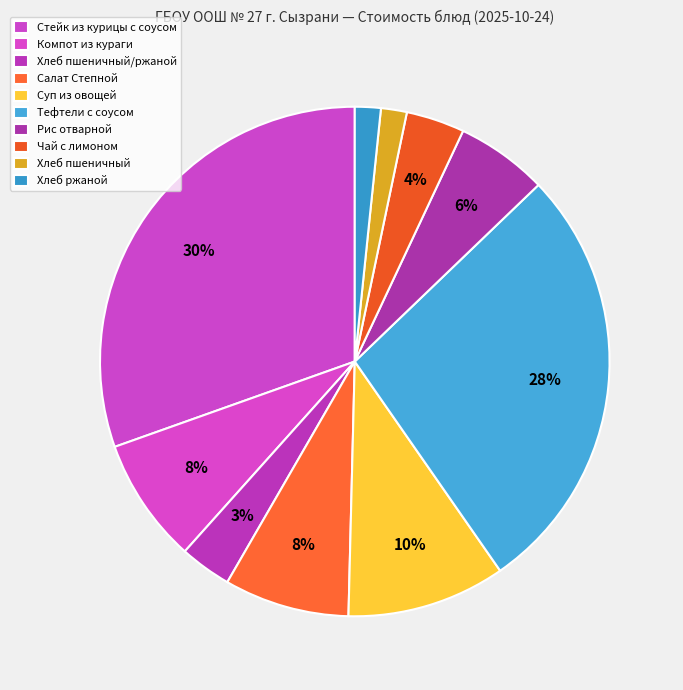

How many segments does this pie chart have?

10